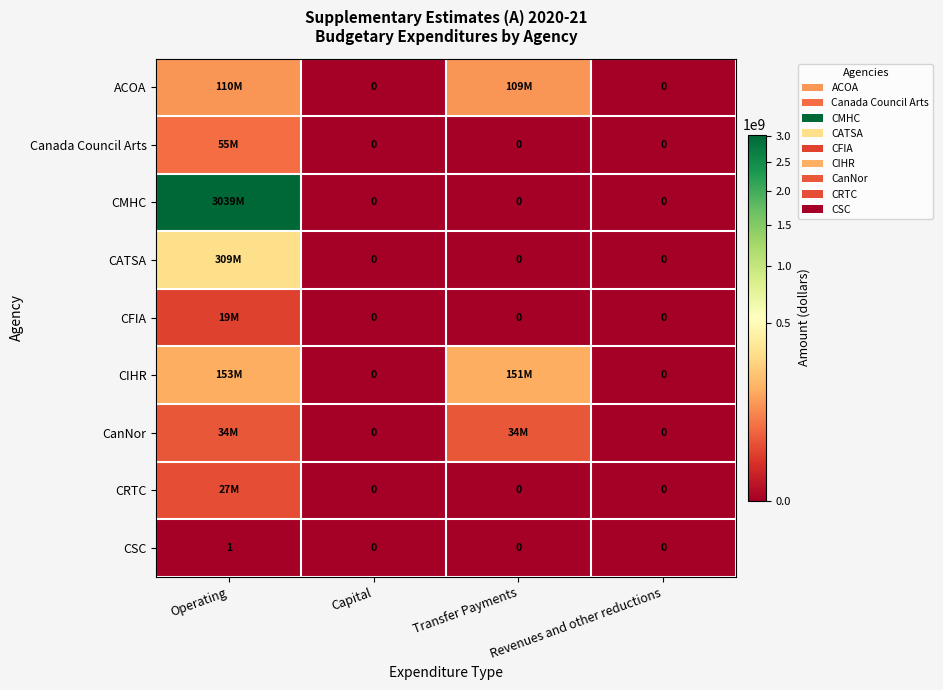

Between Capital and Transfer Payments, which is larger?

Transfer Payments